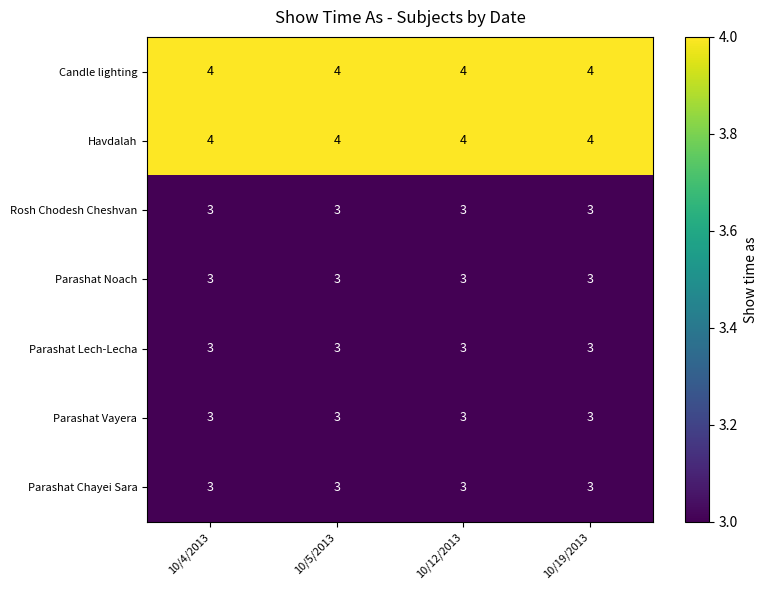

What is the lowest value of the Parashat Lech-Lecha series?

3